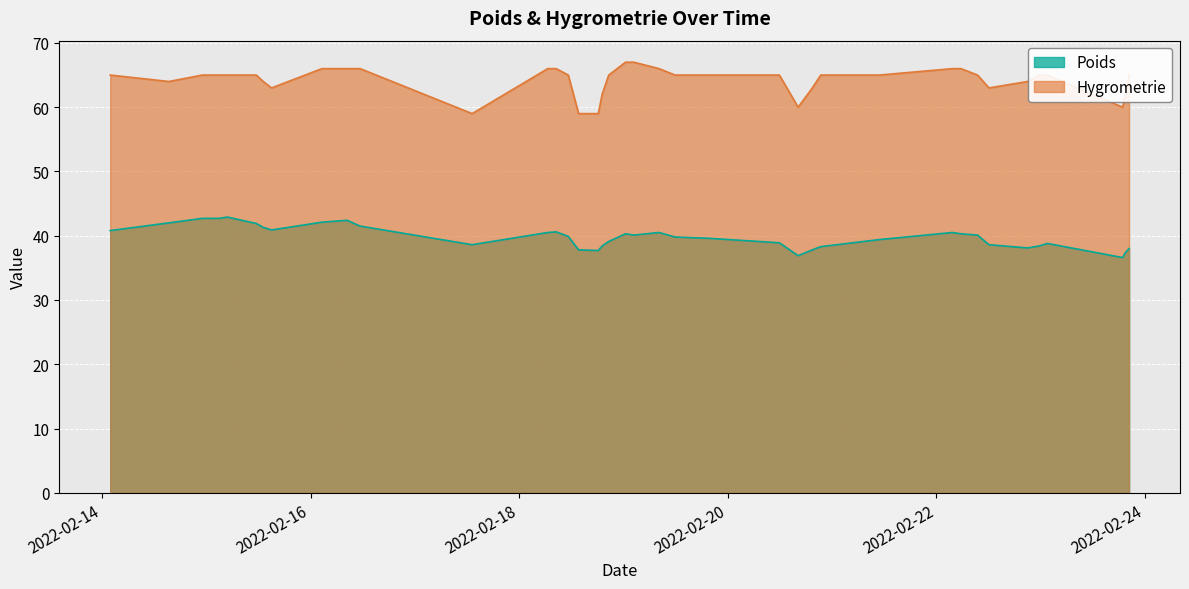

Which series has the largest range (max minus min)?

Hygrometrie